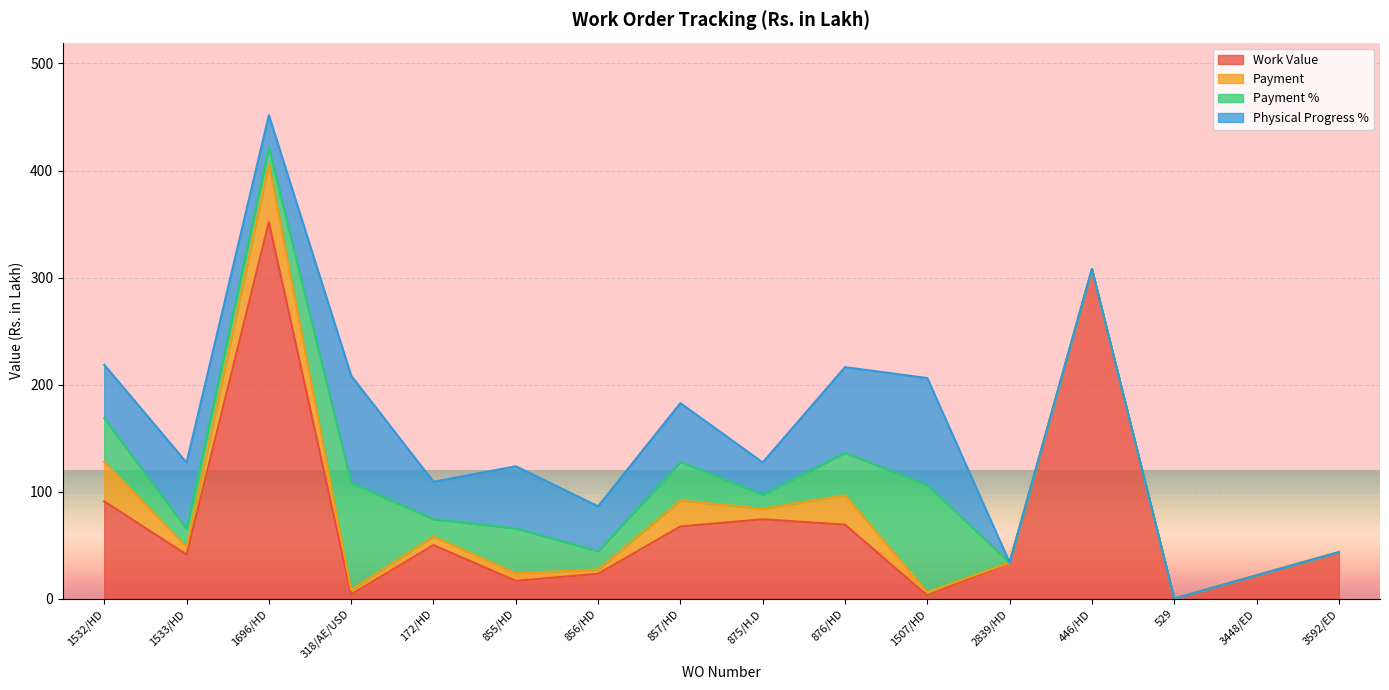

What is the highest value of the Physical Progress % series?

100.0